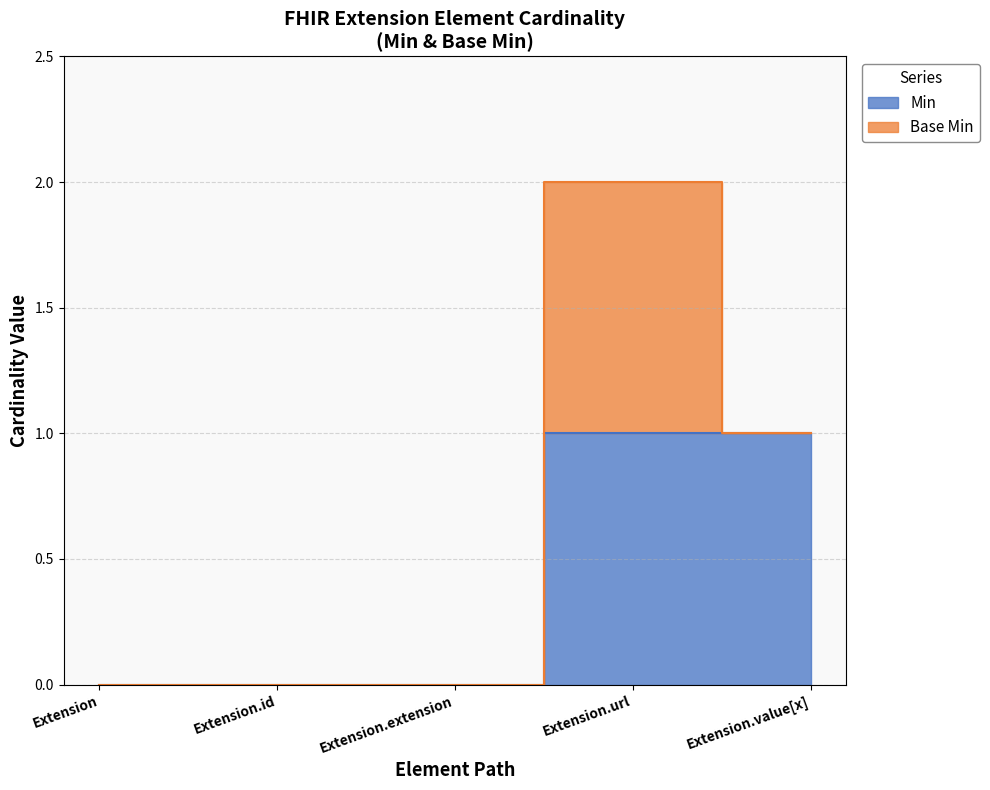

What position from the right is Extension?

5